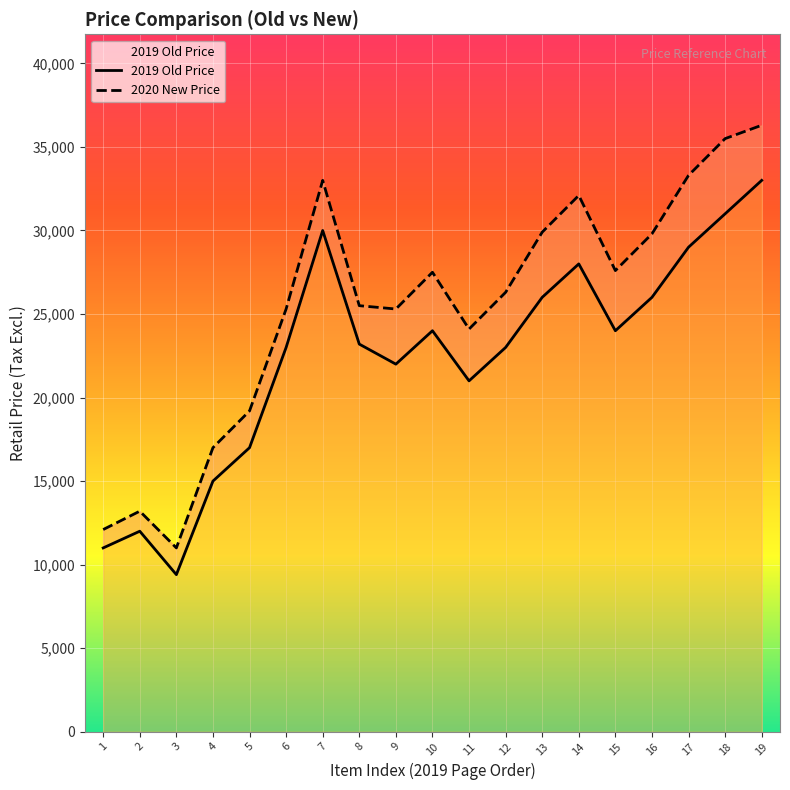

Is the value of 2020 New Price at 8 greater than the value of 2019 Old Price at 13?

No